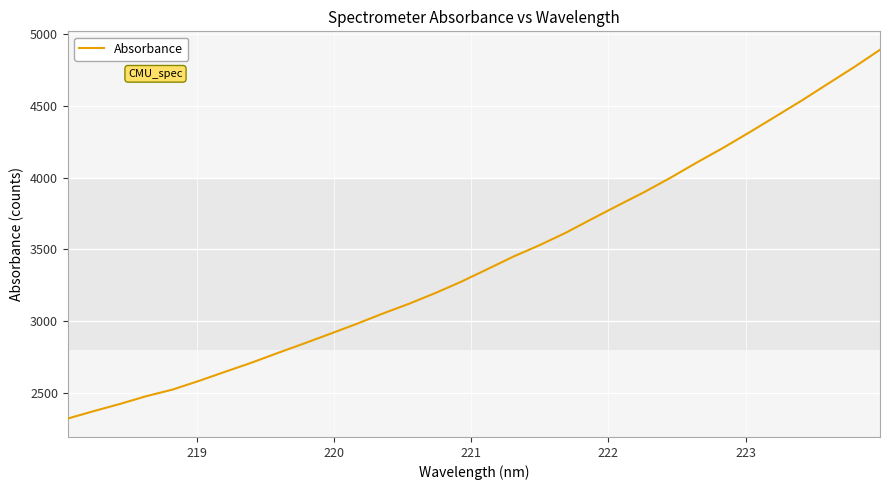

What is the minimum value shown in the chart?

2324.6